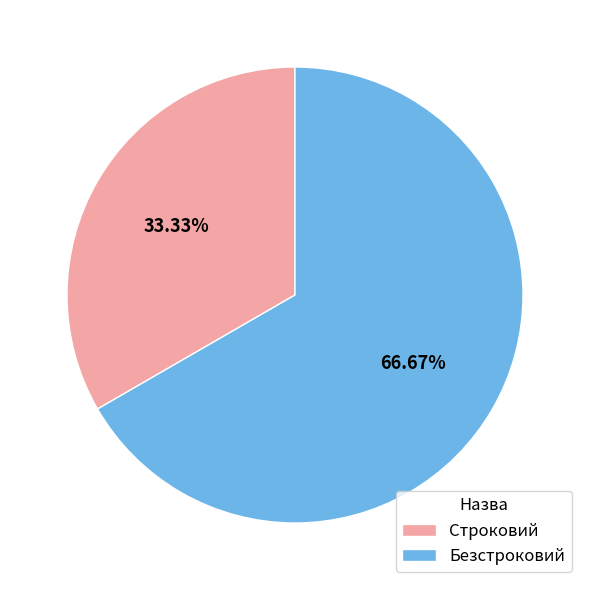

Approximately how many times larger is the value at Строковий compared to Безстроковий?

0.5